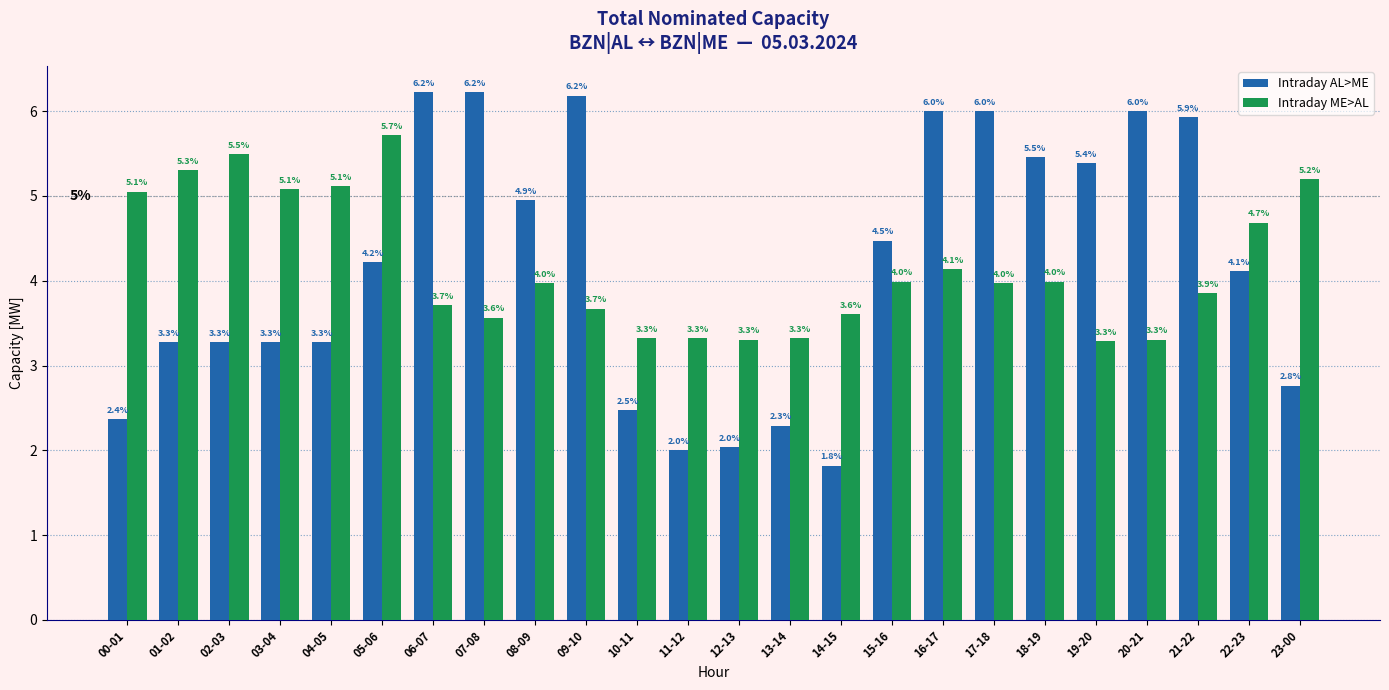

Reading left to right, list all the values displayed in this chart.

Intraday AL>ME: 00-01=2.4	01-02=3.3	02-03=3.3	03-04=3.3	04-05=3.3	05-06=4.2	06-07=6.2	07-08=6.2	08-09=4.9	09-10=6.2	10-11=2.5	11-12=2.0	12-13=2.0	13-14=2.3	14-15=1.8	15-16=4.5	16-17=6.0	17-18=6.0	18-19=5.5	19-20=5.4	20-21=6.0	21-22=5.9	22-23=4.1	23-00=2.8
Intraday ME>AL: 00-01=5.1	01-02=5.3	02-03=5.5	03-04=5.1	04-05=5.1	05-06=5.7	06-07=3.7	07-08=3.6	08-09=4.0	09-10=3.7	10-11=3.3	11-12=3.3	12-13=3.3	13-14=3.3	14-15=3.6	15-16=4.0	16-17=4.1	17-18=4.0	18-19=4.0	19-20=3.3	20-21=3.3	21-22=3.9	22-23=4.7	23-00=5.2